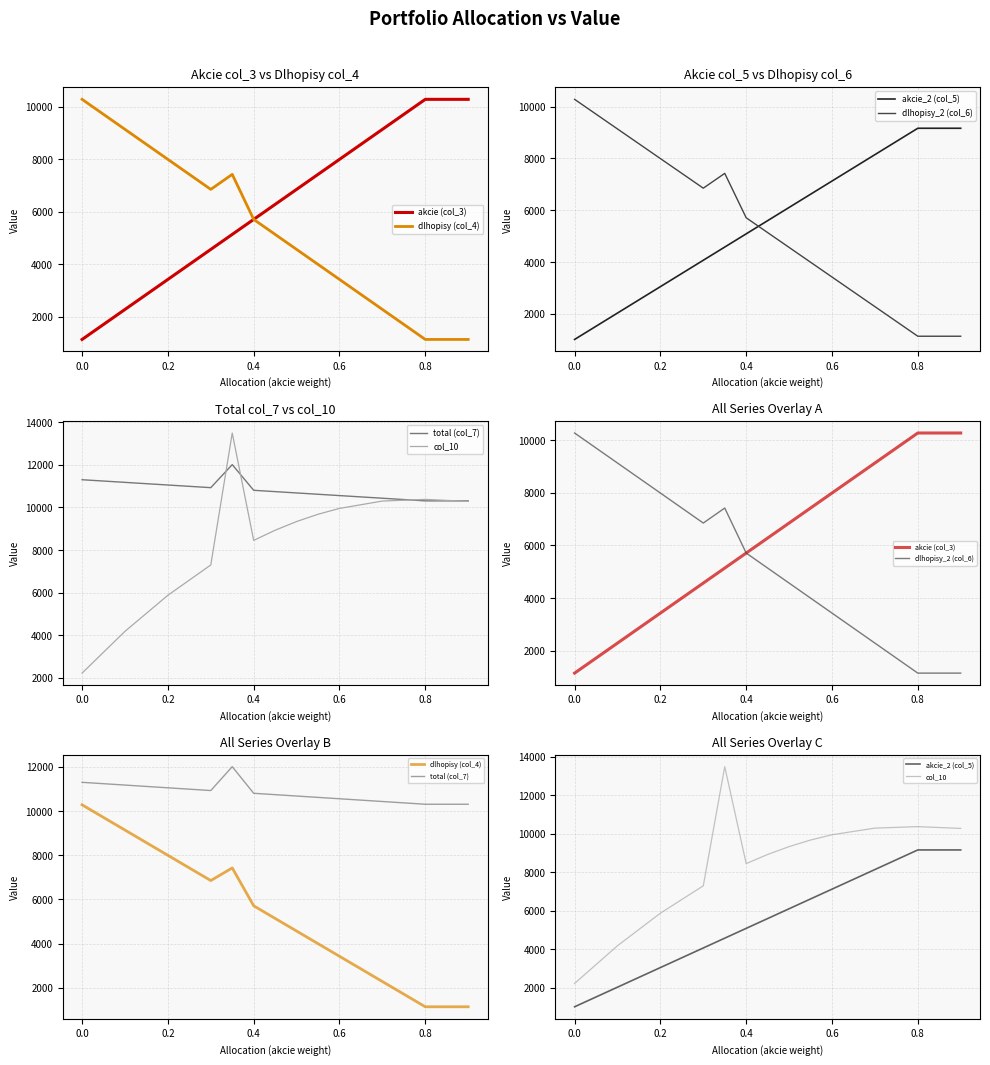

Which series has the largest range (max minus min)?

col_10